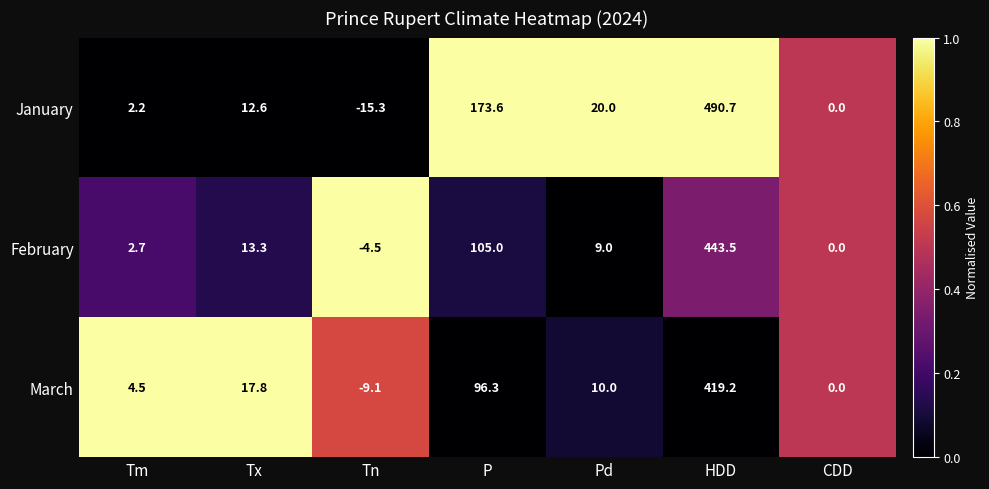

What is the minimum value for January?

-15.3